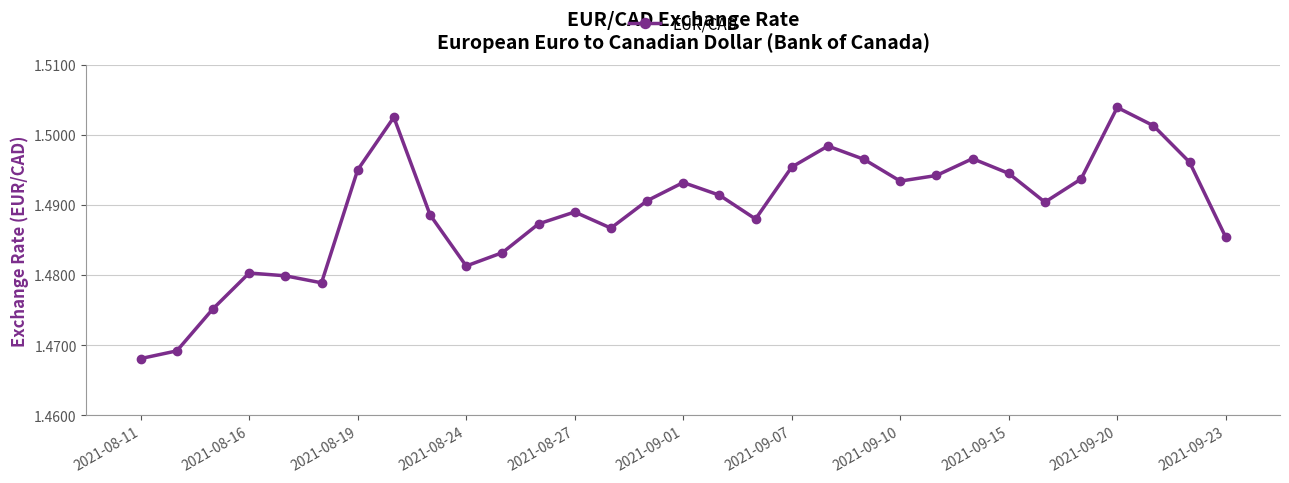

Count the values in the range 1 to 2.

31